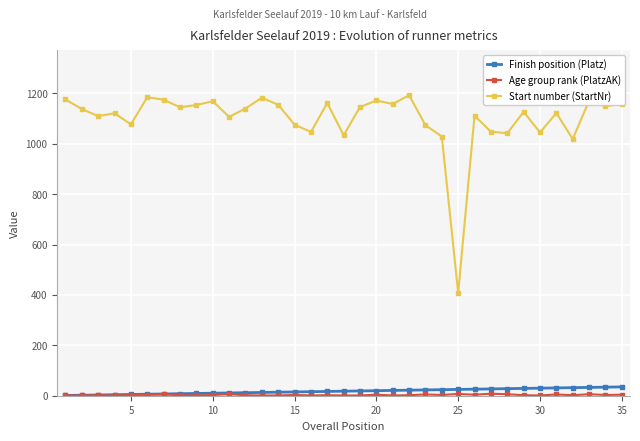

How many values in the Start number (StartNr) series are below 1138?

17